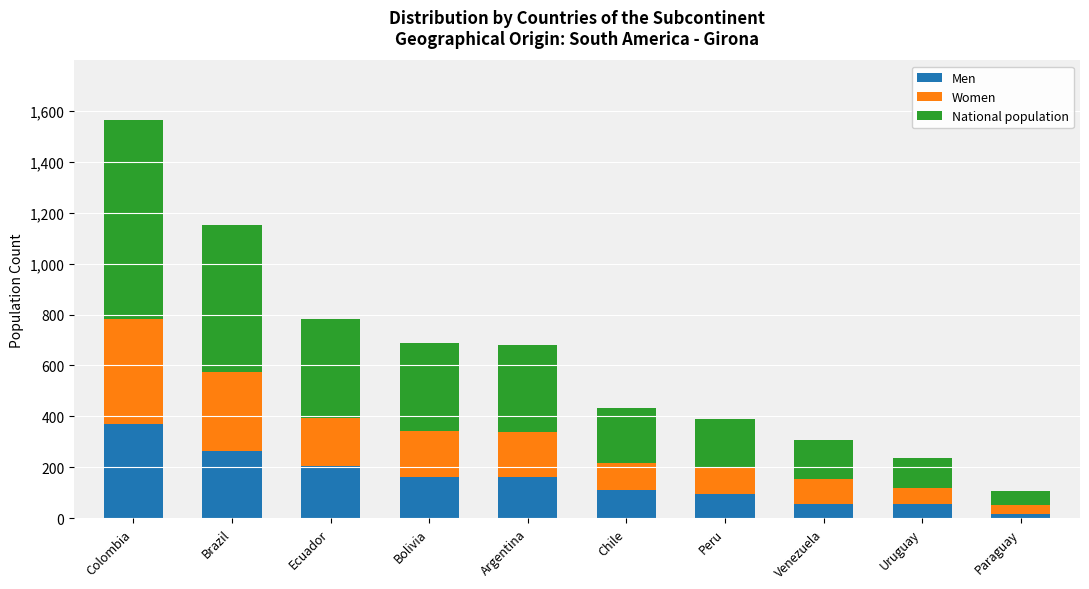

What is the total value across all series at Argentina?

680